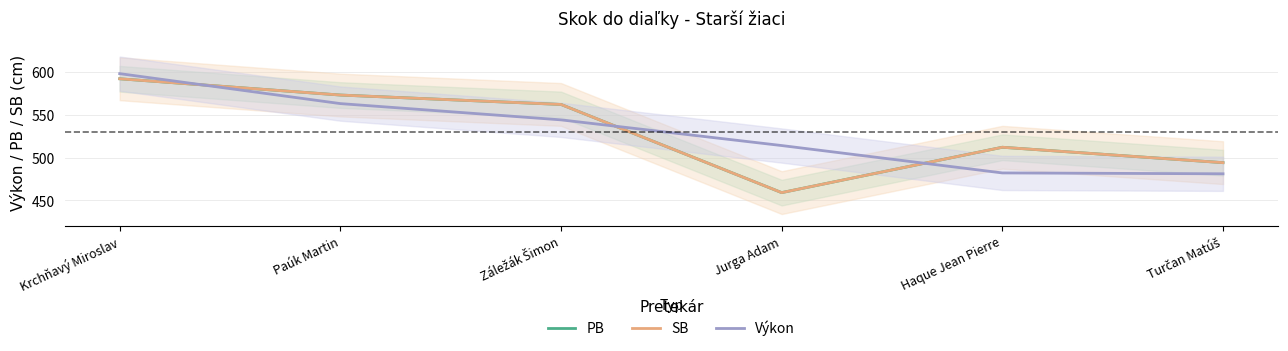

At which category is the sum across all series the highest?

Krchňavý Miroslav